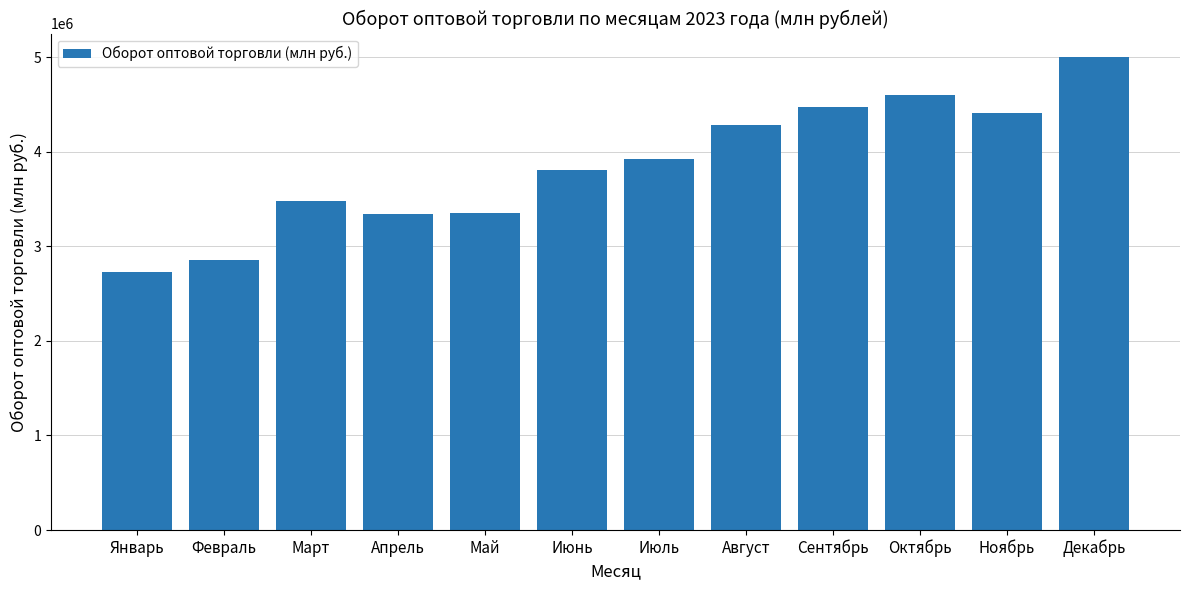

At which category does the chart reach its peak across all series?

Декабрь